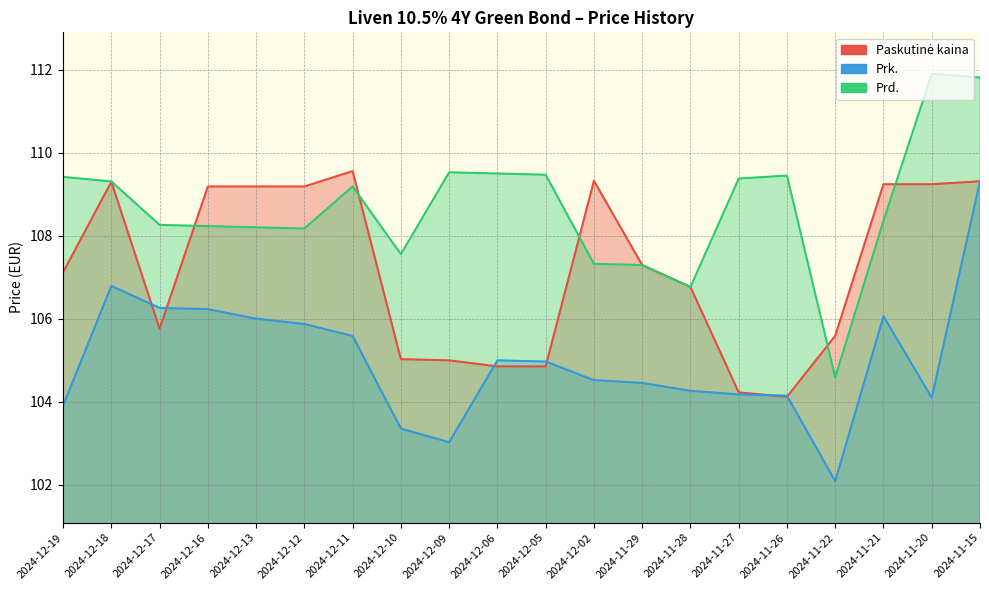

Which series ends up on top after the final intersection of Paskutinė kaina and Prk.?

Paskutinė kaina